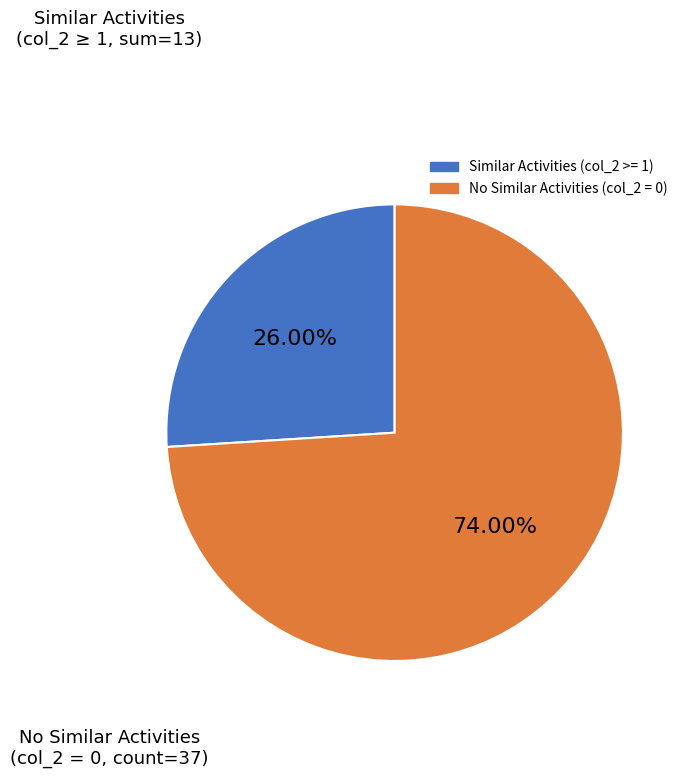

Is there any slice that represents more than half of the pie?

Yes